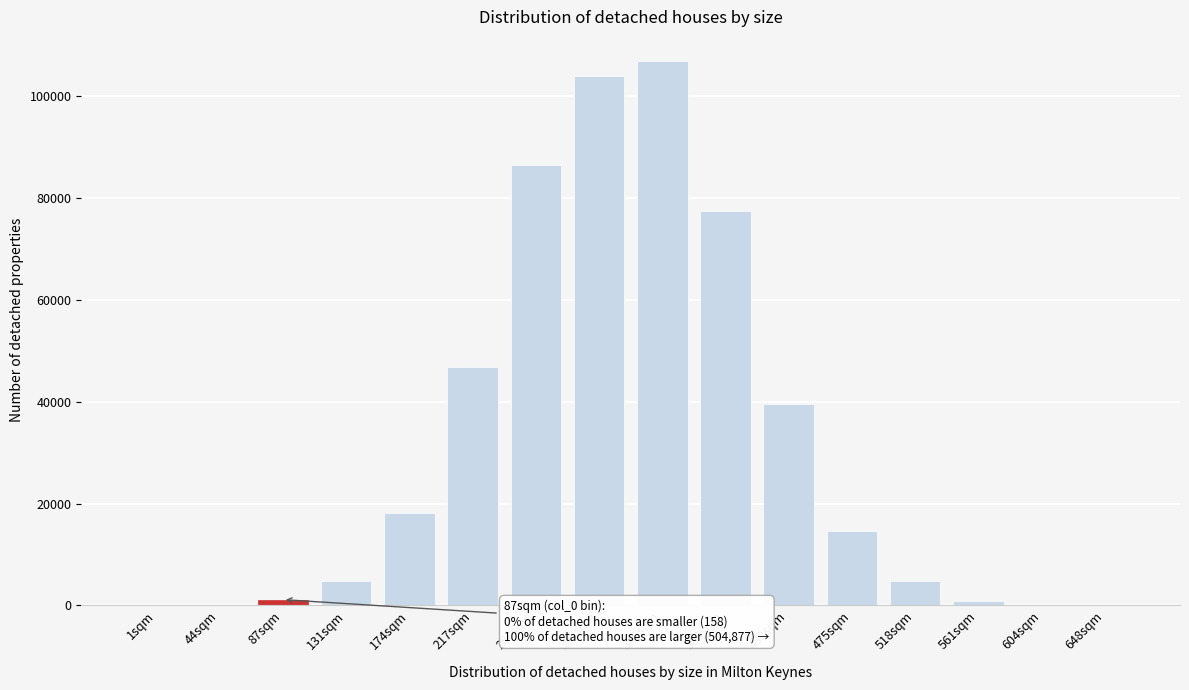

Which label corresponds to the largest value in the chart?

346sqm